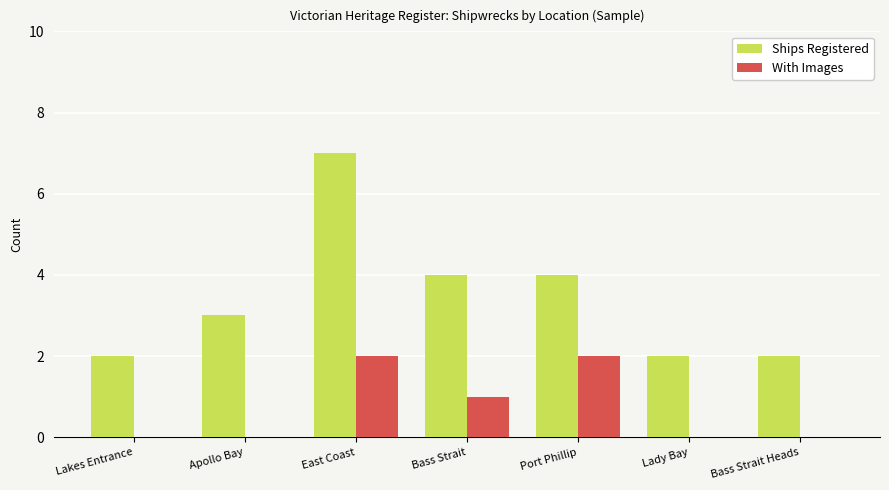

Which series has the largest range (max minus min)?

Ships Registered